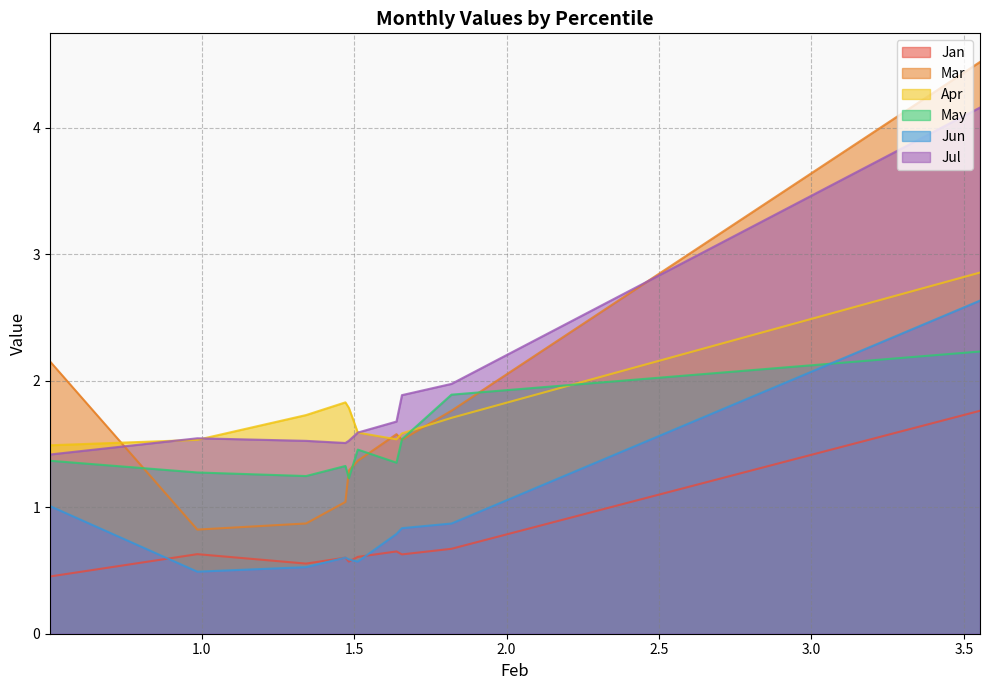

True or false: Jul and Jun cross at least once.

False